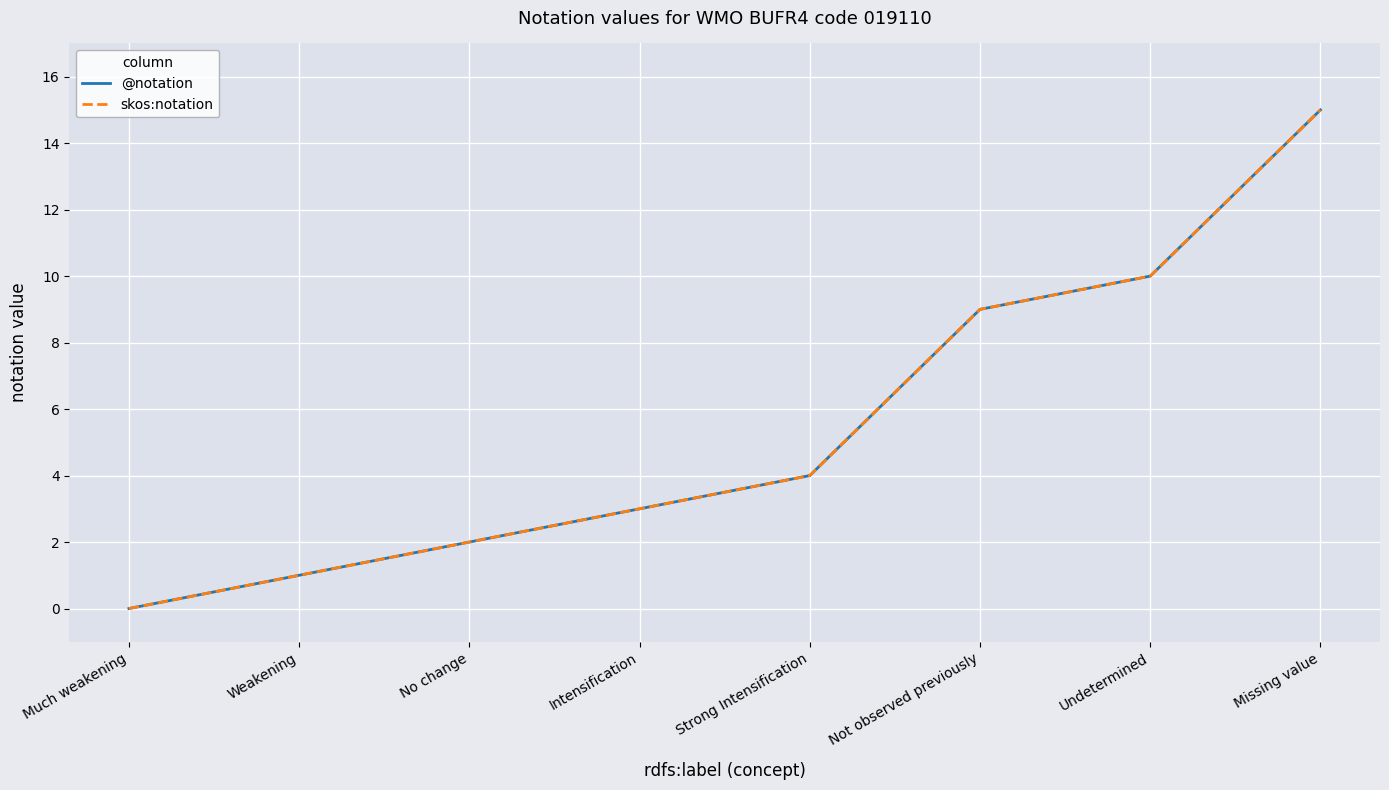

What is the total value across all series at Weakening?

2